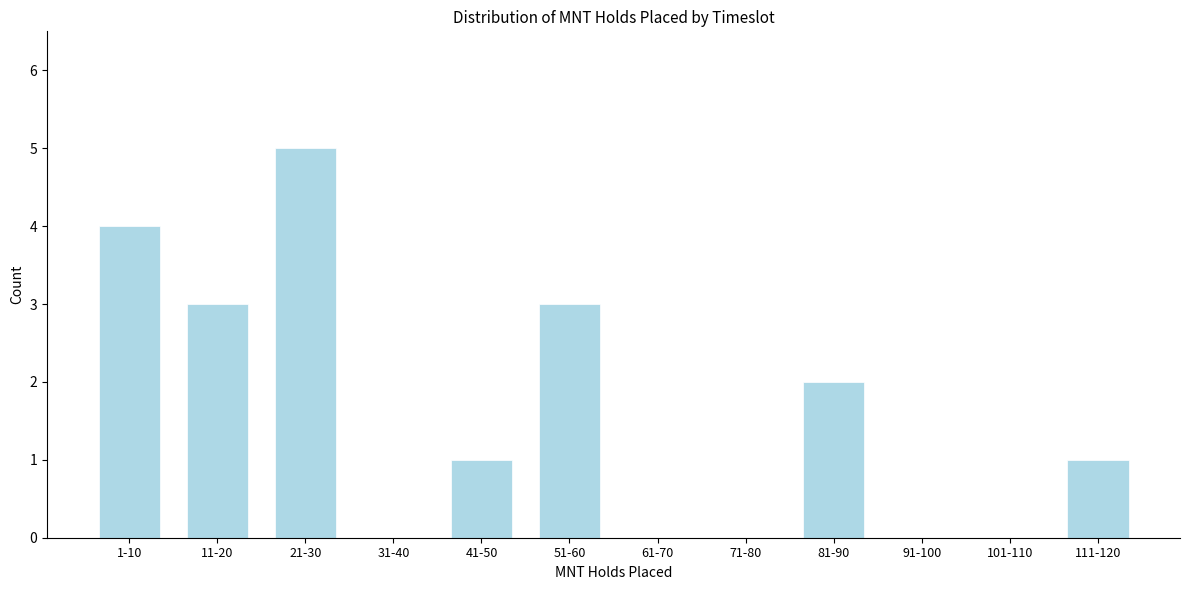

Reading right to left, what are all the values shown in this chart?

111-120=1	101-110=0	91-100=0	81-90=2	71-80=0	61-70=0	51-60=3	41-50=1	31-40=0	21-30=5	11-20=3	1-10=4